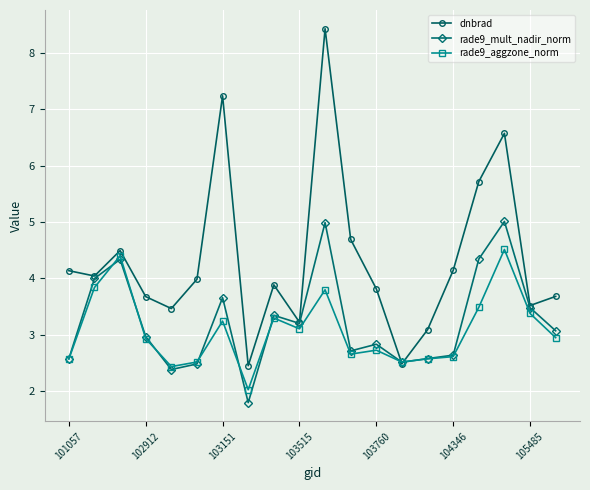

After their last crossing, which series has the higher values: dnbrad or rade9_aggzone_norm?

dnbrad